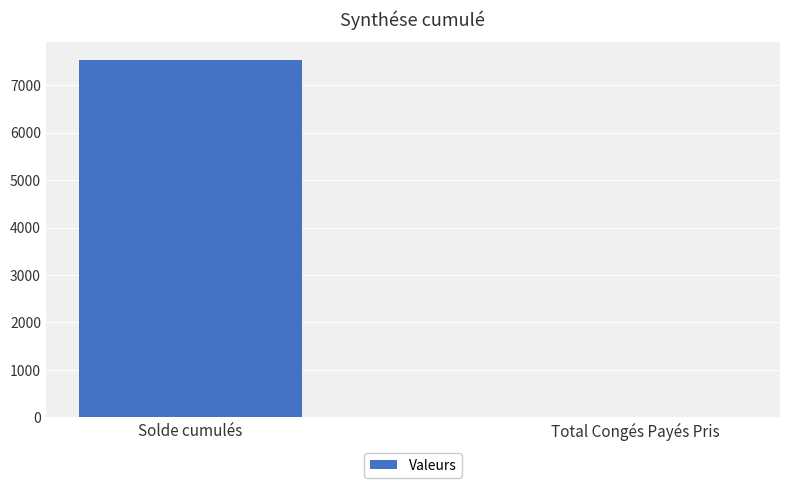

Where does the data first go above 7530?

Solde cumulés